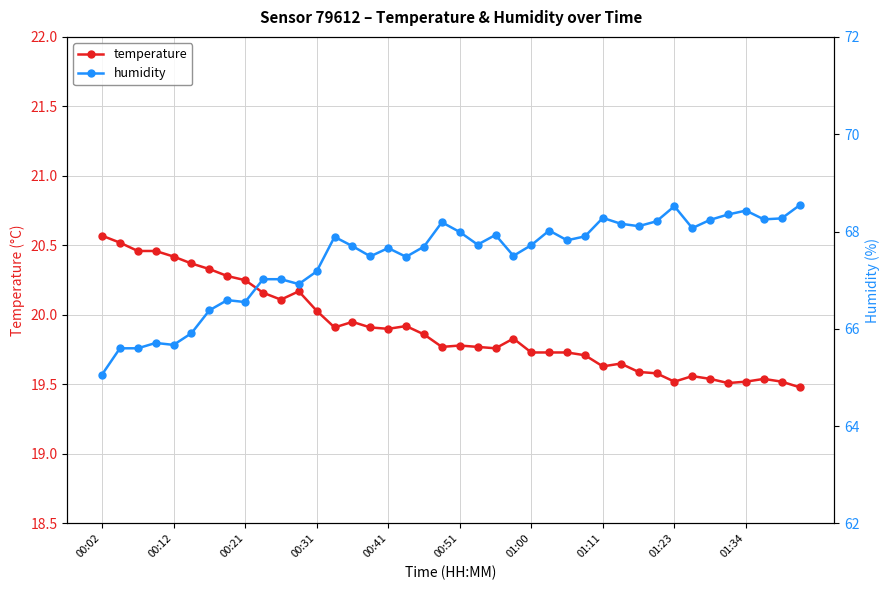

What is the highest value of the temperature series?

20.6